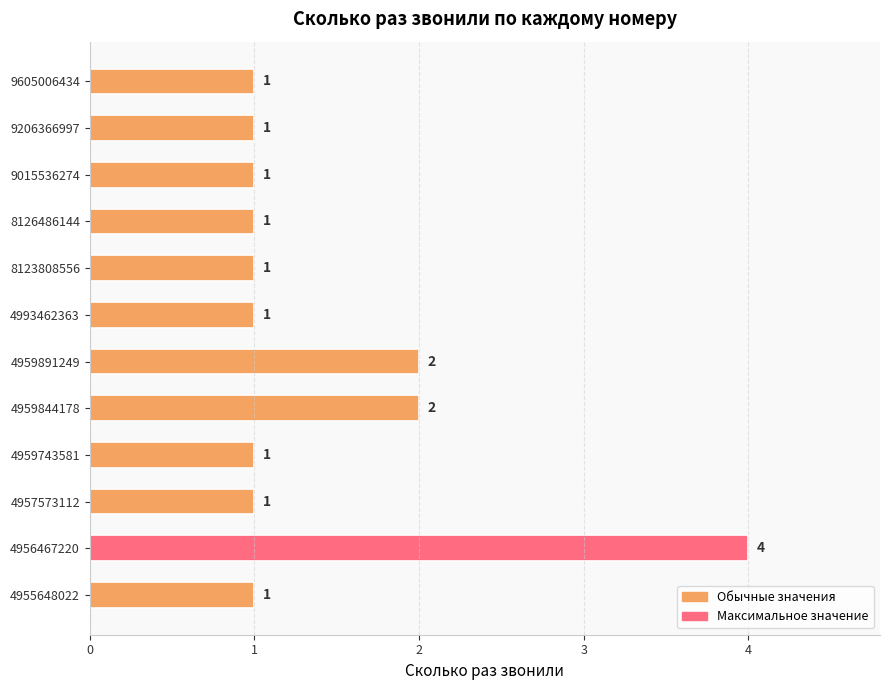

The chart shows a value of 1 at 4957573112. True or false?

True